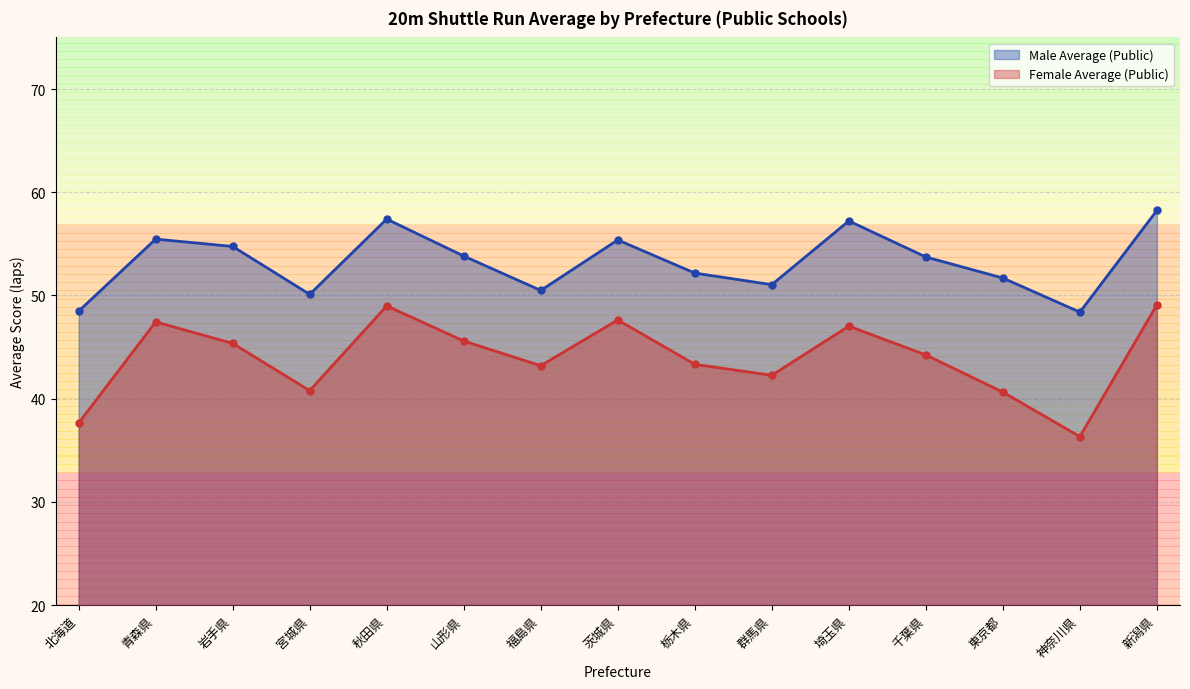

Reading left to right, what are all the values shown in this chart?

Male Average (Public): 48.5	55.5	54.8	50.1	57.4	53.8	50.5	55.4	52.2	51.0	57.2	53.7	51.7	48.4	58.2
Female Average (Public): 37.6	47.4	45.4	40.8	49.0	45.6	43.2	47.6	43.3	42.3	47.0	44.2	40.6	36.3	49.1